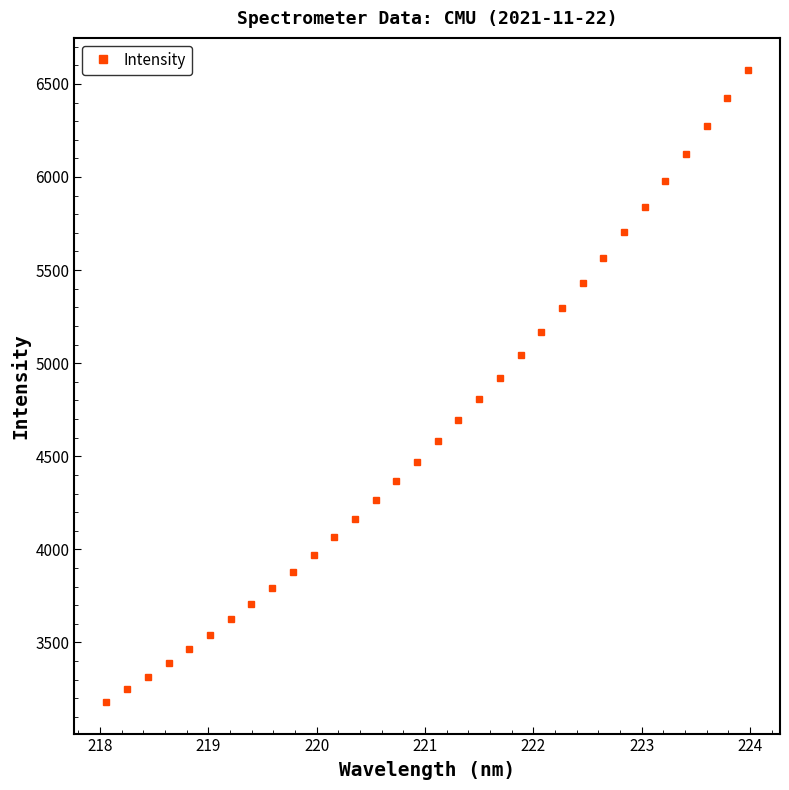

What is the smallest value displayed?

3180.5